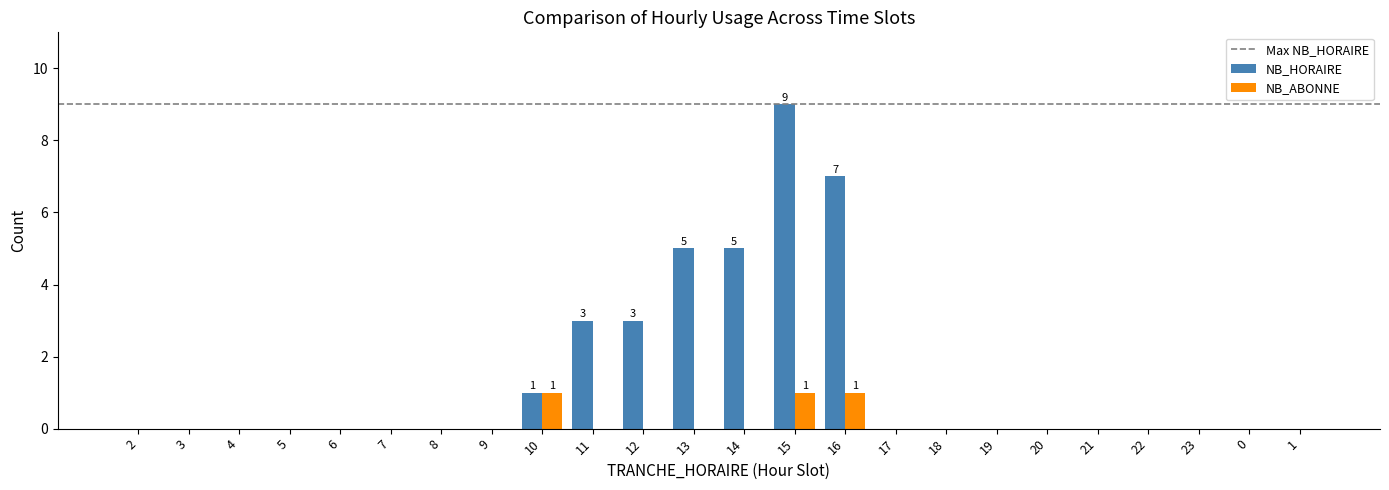

The value of NB_HORAIRE at 17 is 6. True or false?

False